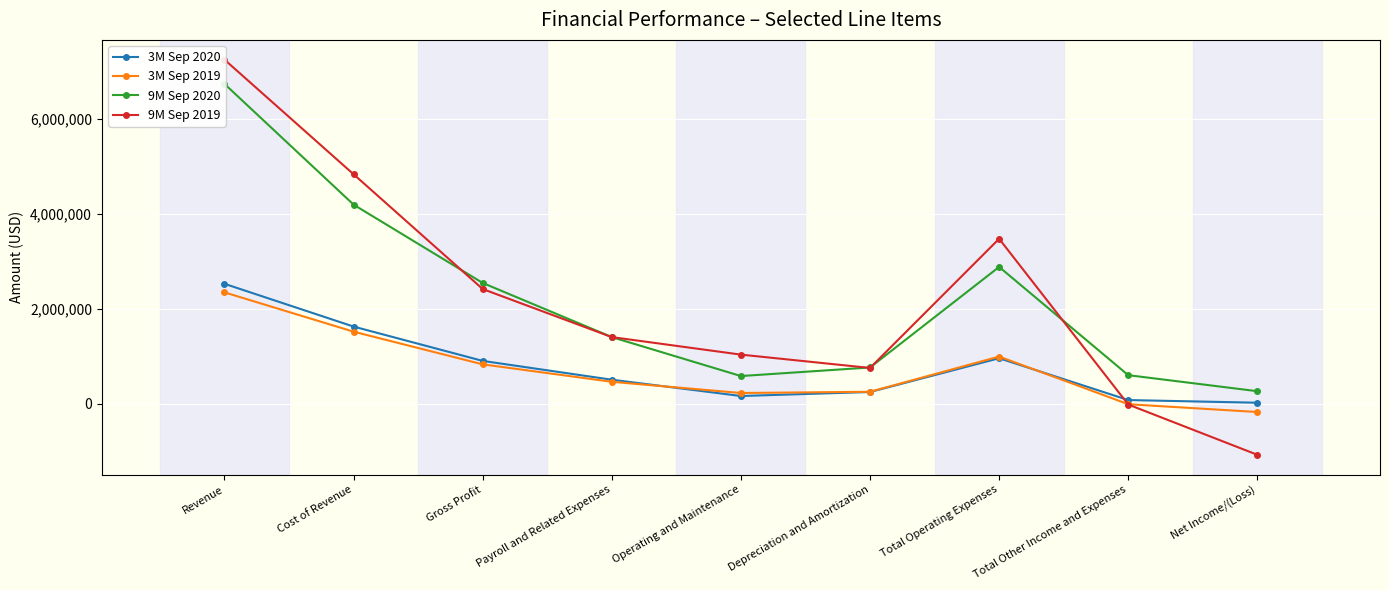

True or false: 3M Sep 2020 and 9M Sep 2020 cross at least once.

False